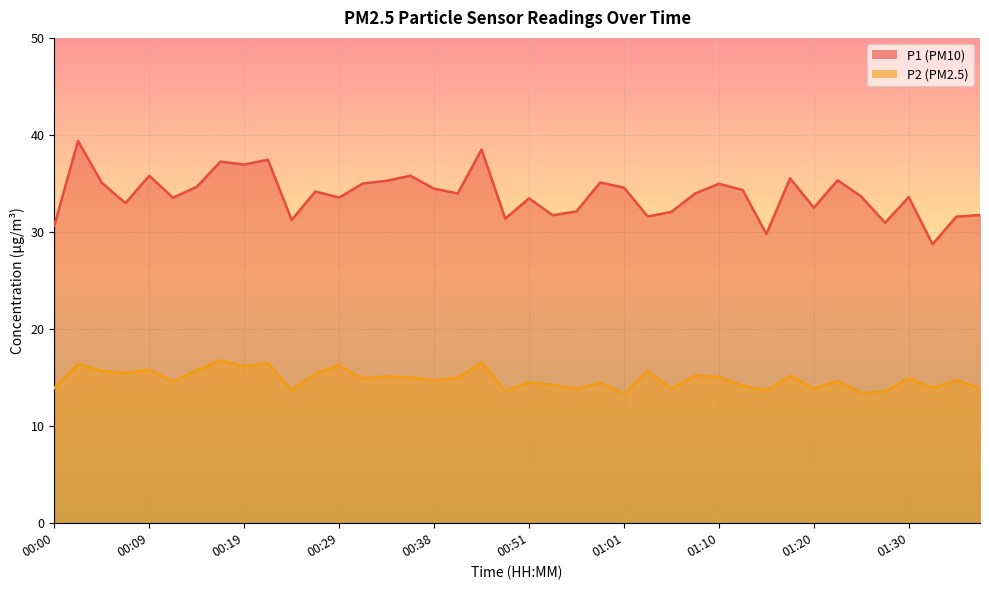

Rank the series at 01:03 from highest to lowest value.

P1, P2